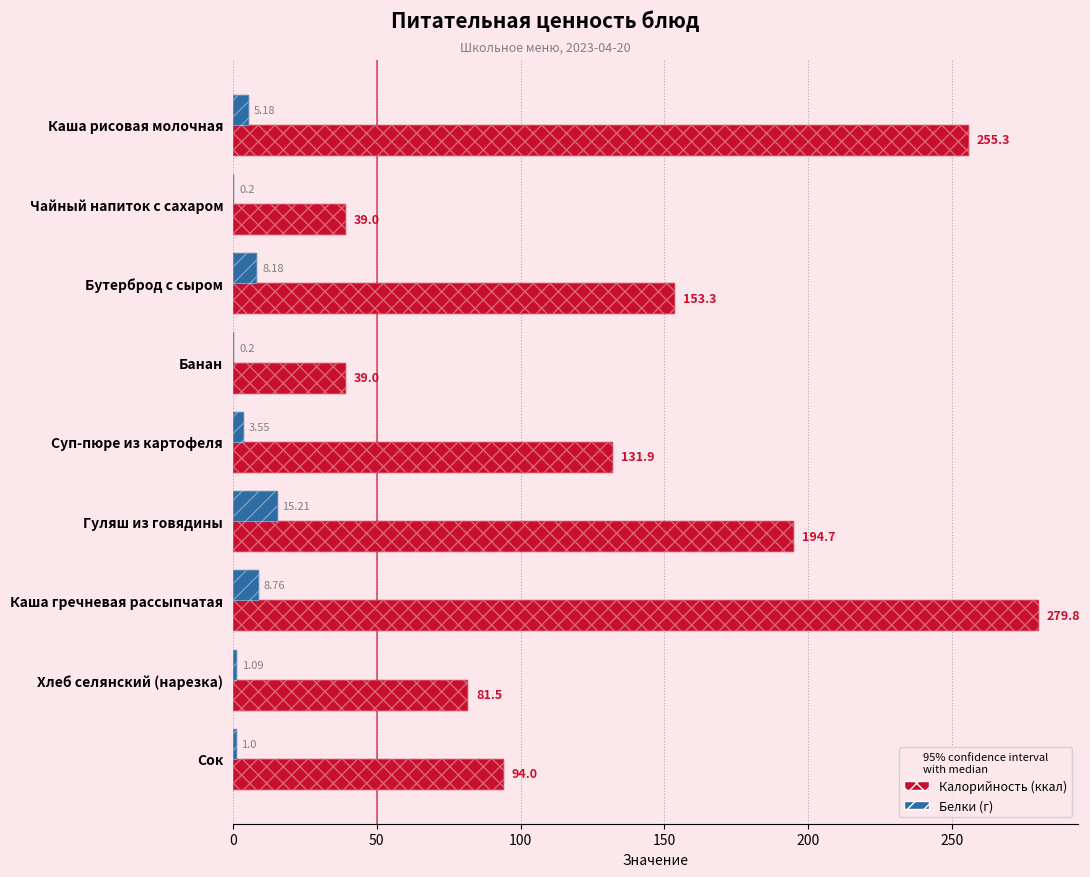

Is it true that Калорийность equals 20.1 at Сок?

False